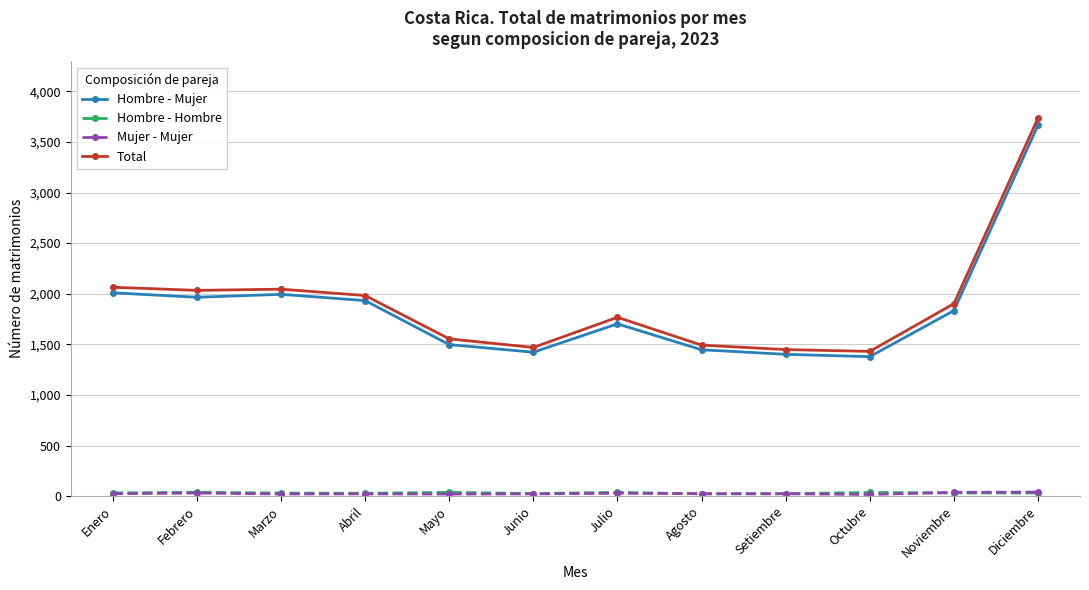

Count the number of data series in this chart.

4